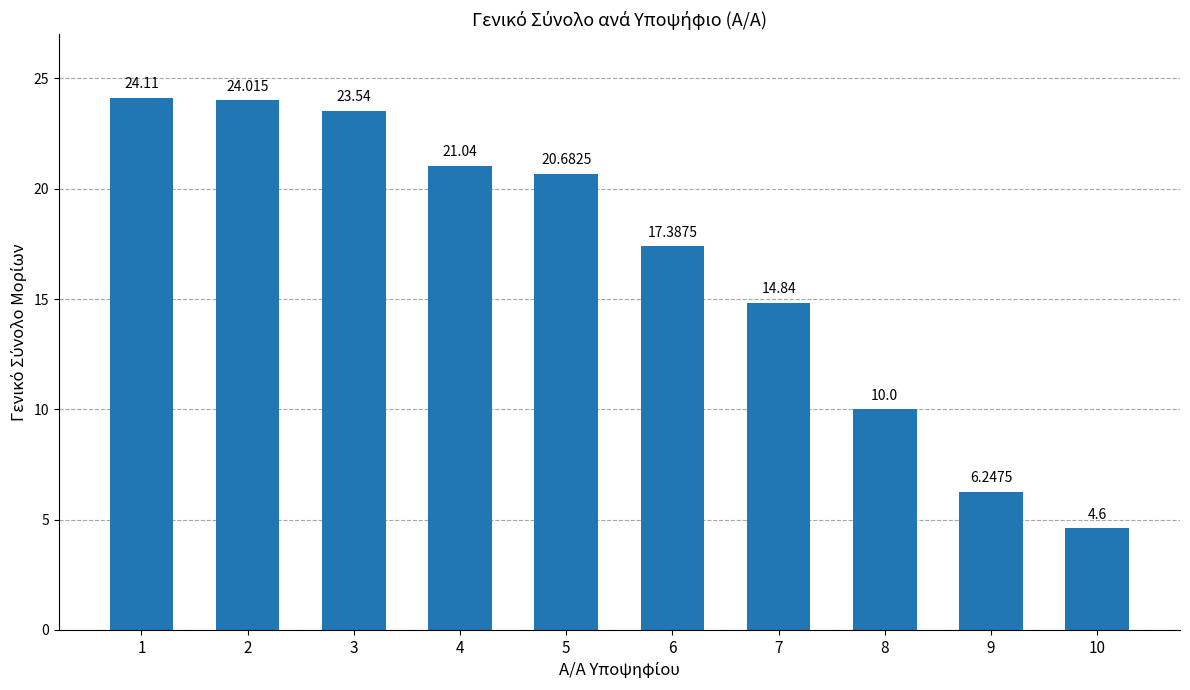

List the labels in order of value, largest first.

1, 2, 3, 4, 5, 6, 7, 8, 9, 10